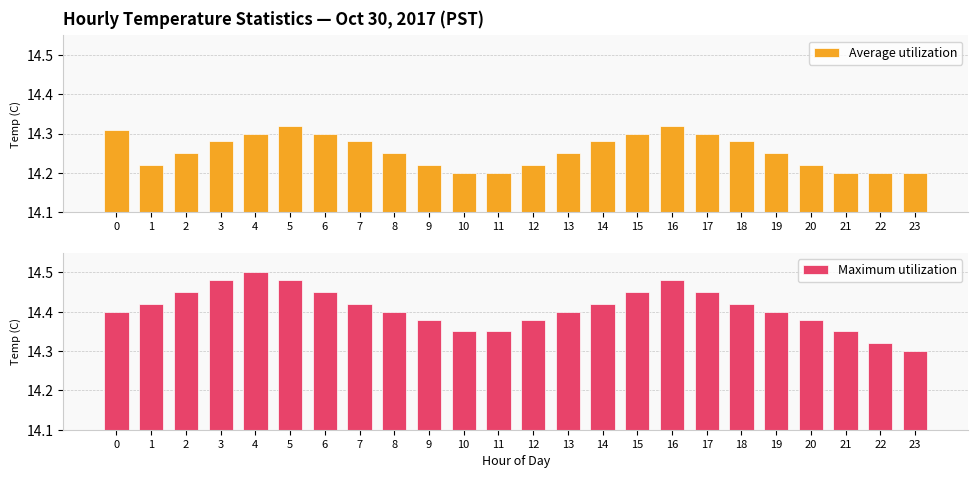

True or false: Average utilization has a value of 19.7 at 18.

False